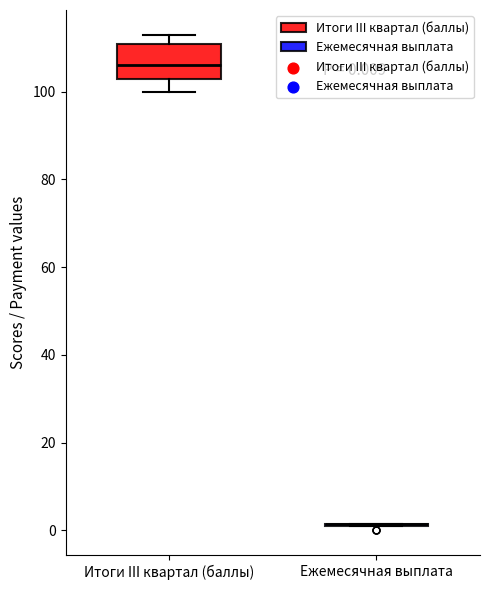

Which box is the tallest, from its lower edge to its upper edge?

Итоги III квартал (баллы)